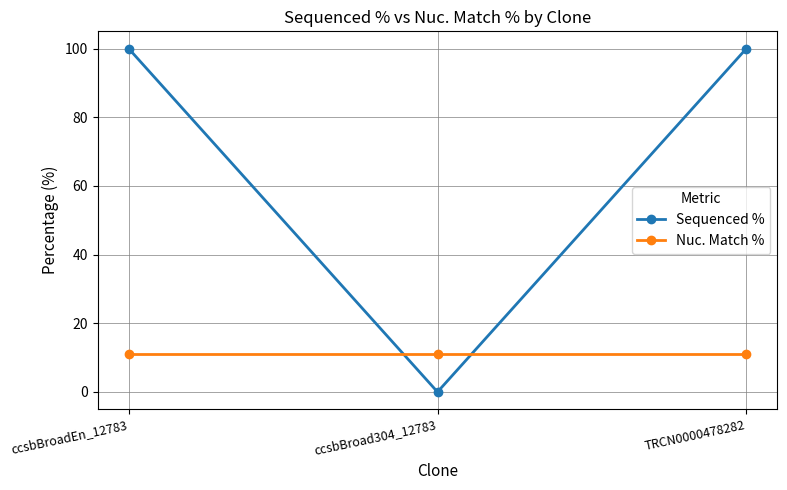

Which series has the largest total across all categories?

Sequenced %